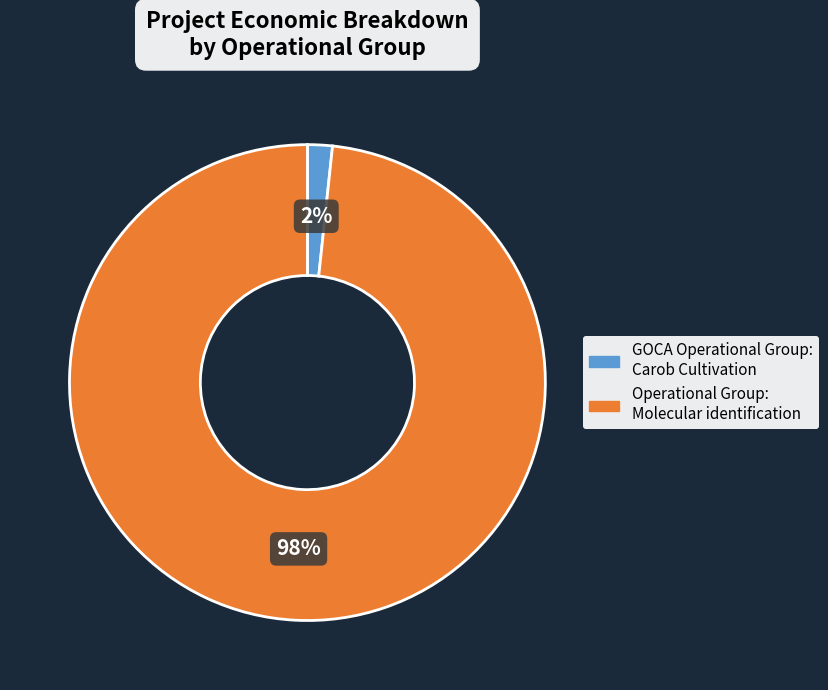

Does Operational Group: Molecular identification represent more than half of the total?

Yes